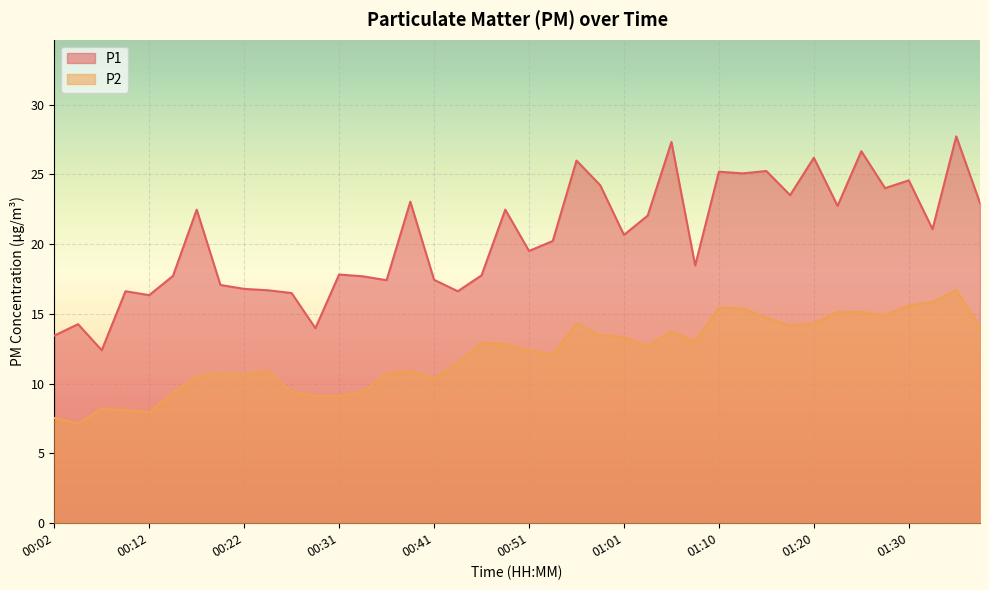

Which series has the largest total across all categories?

P1